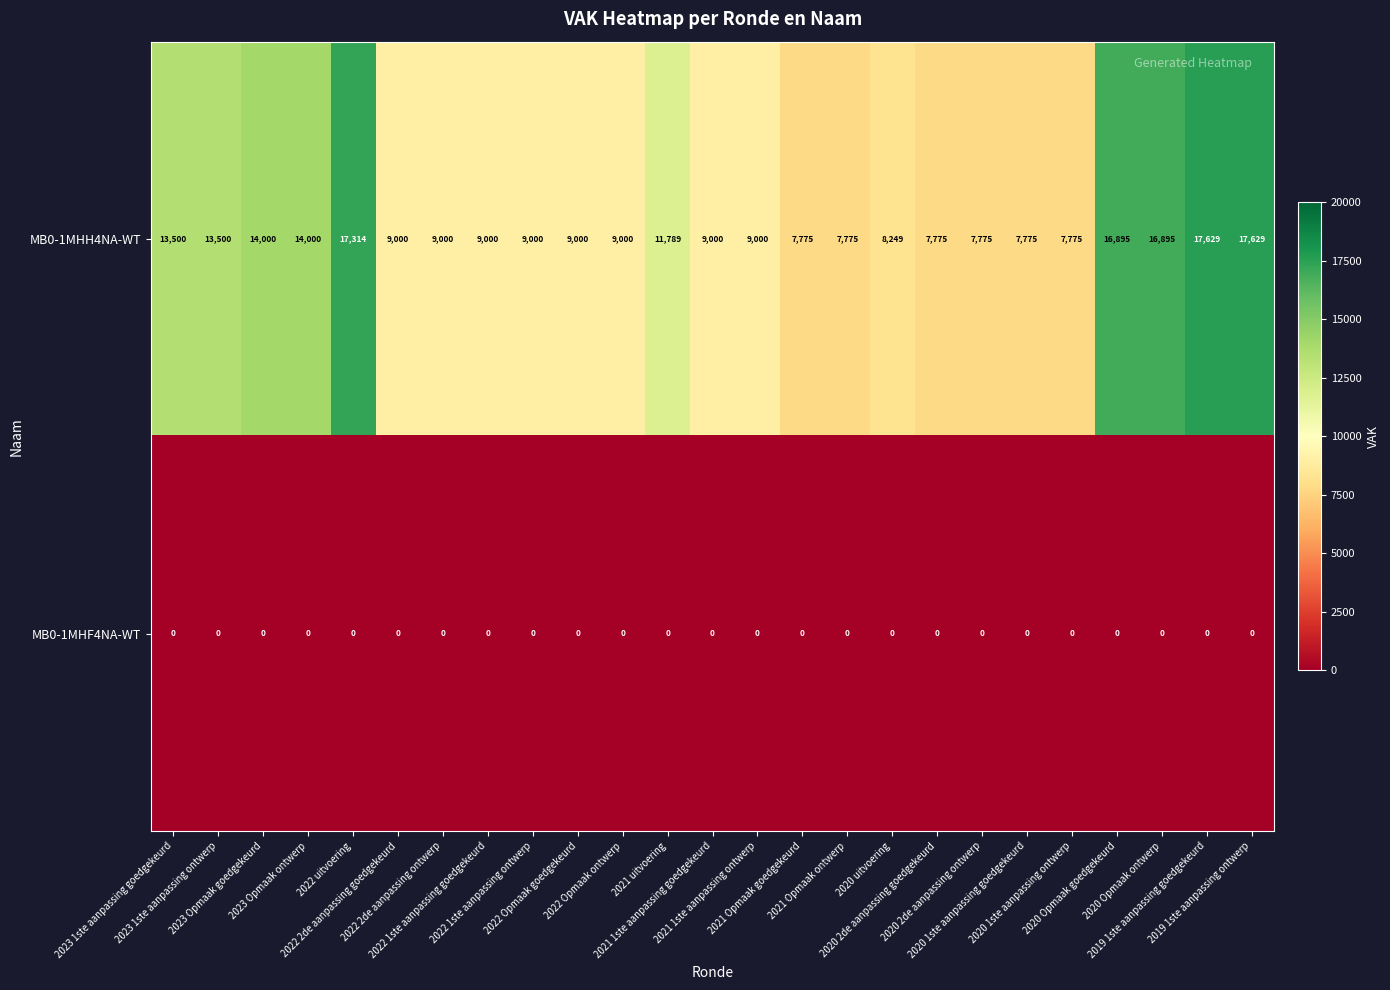

Which series changed the most between 2021 Opmaak goedgekeurd and 2019 1ste aanpassing goedgekeurd?

MB0-1MHH4NA-WT